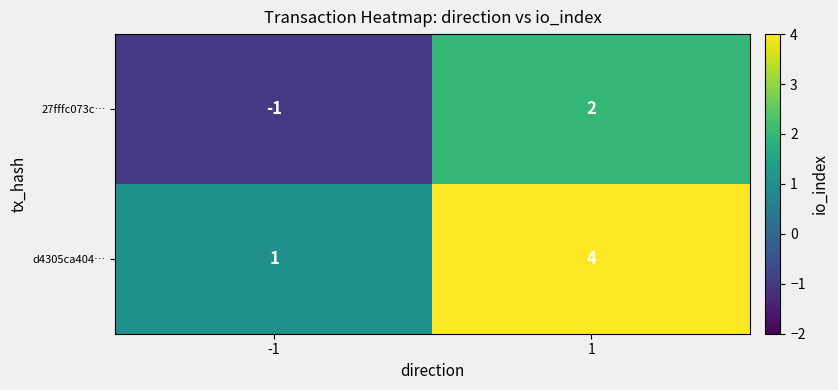

What is the maximum value for d4305ca404…?

4